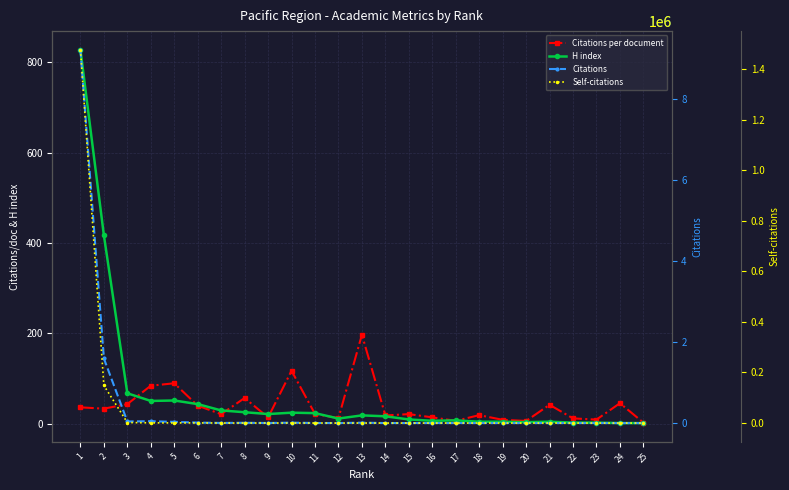

Between which two adjacent categories do Self-citations and H index first intersect?

17 and 18